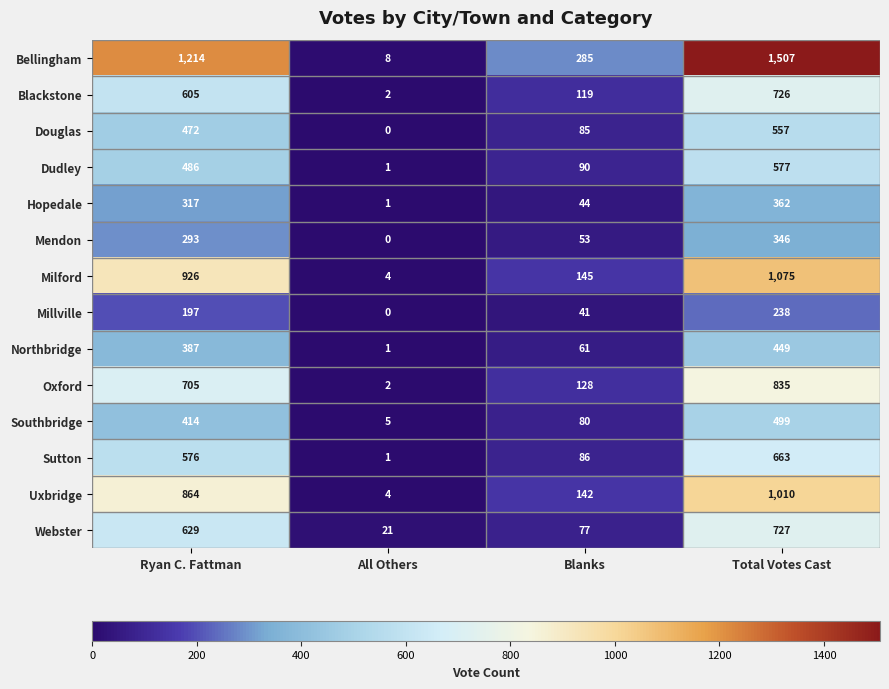

At which label is Webster closest to 374?

Ryan C. Fattman